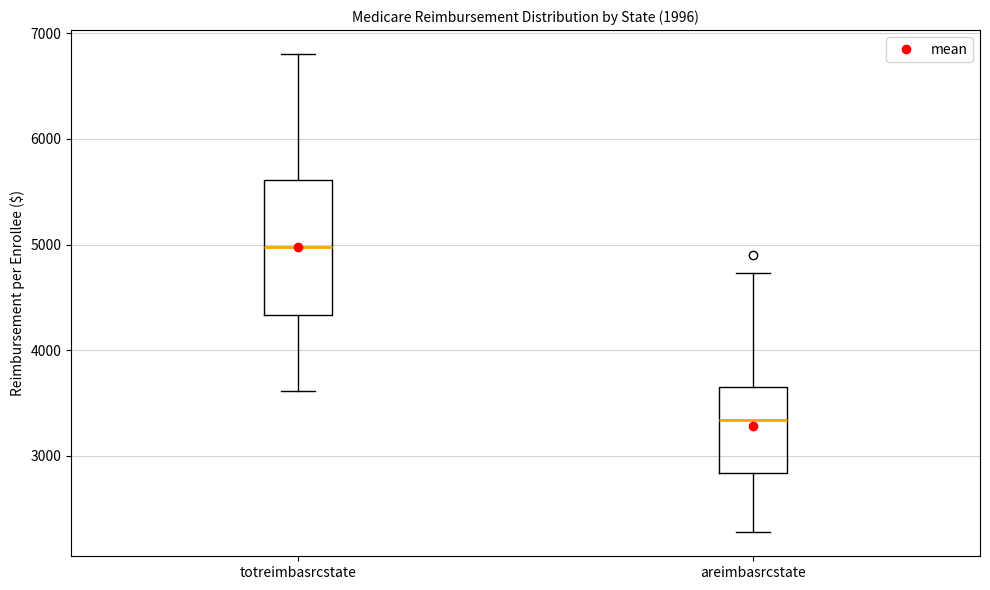

Comparing the boxes themselves (not the whiskers), which one is the tallest?

totreimbasrcstate